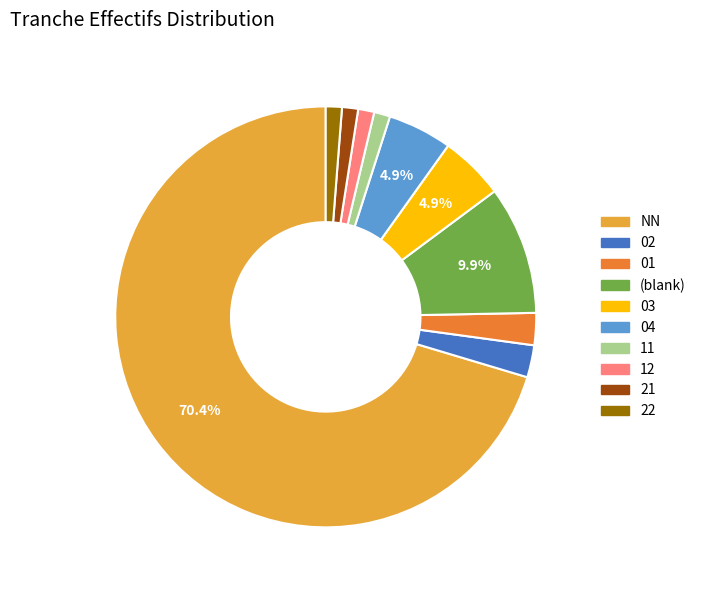

Is there a majority slice in this chart?

Yes